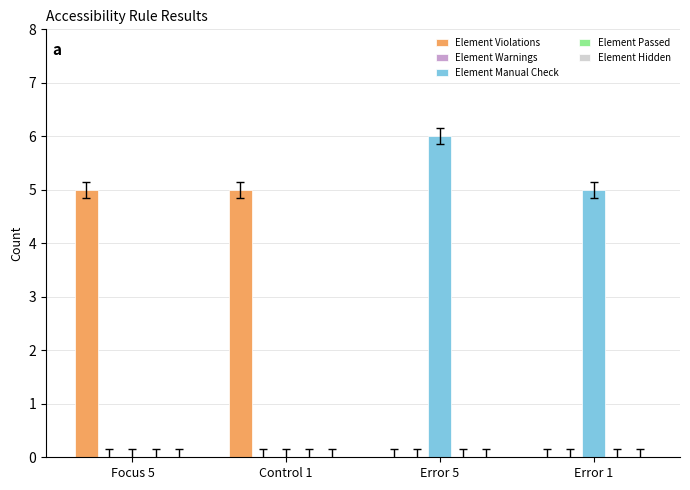

What is the sum of all Element Manual Check values?

11